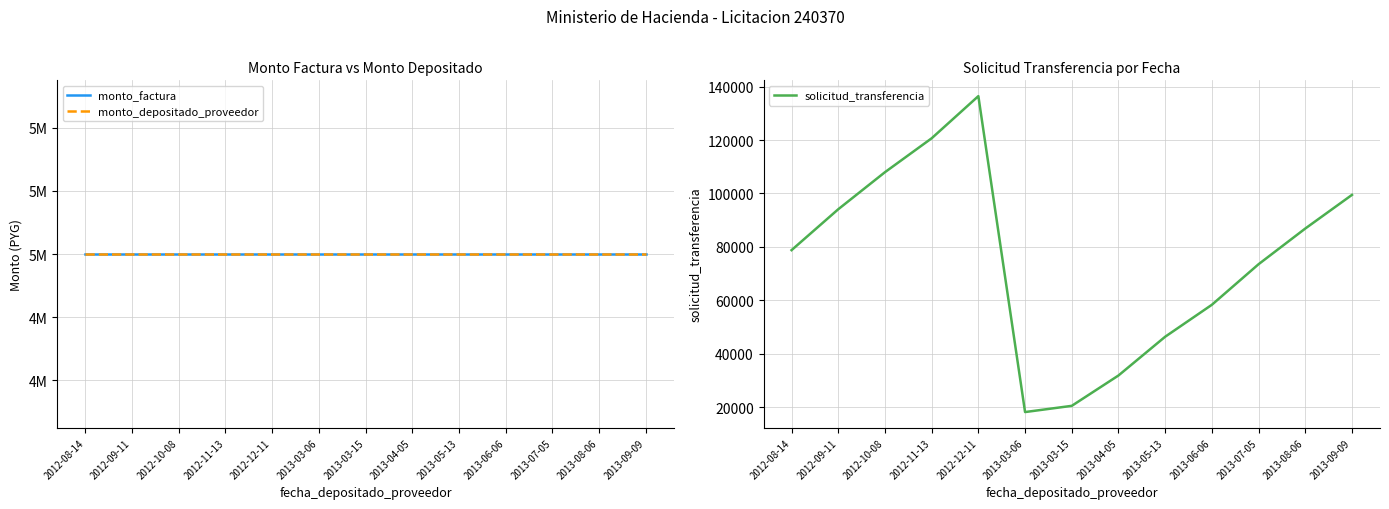

What is the spread (max minus min) of values at 2012-09-11?

4905895